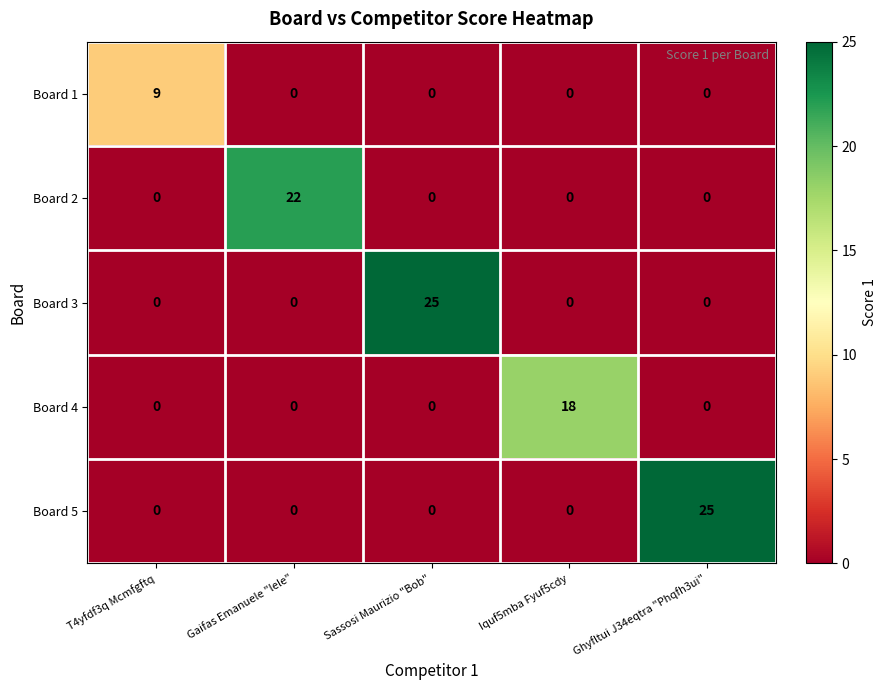

Is the value of Board 5 at Sassosi Maurizio "Bob" greater than the value of Board 1 at T4yfdf3q Mcmfgftq?

No